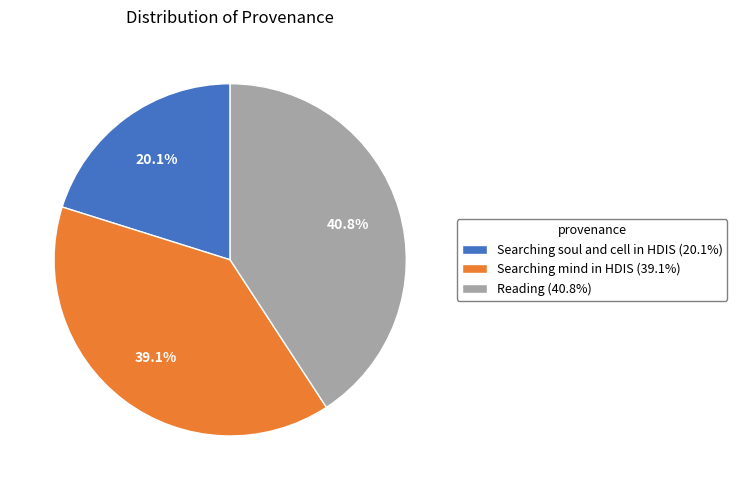

Is there a majority slice in this chart?

No